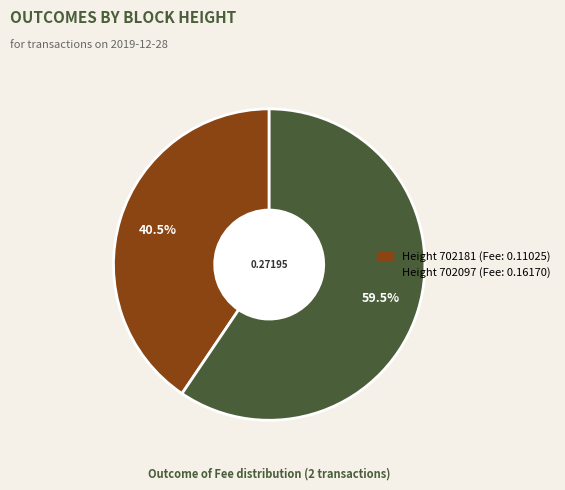

To the nearest percent, what is the difference between the largest and smallest slice percentages?

19%